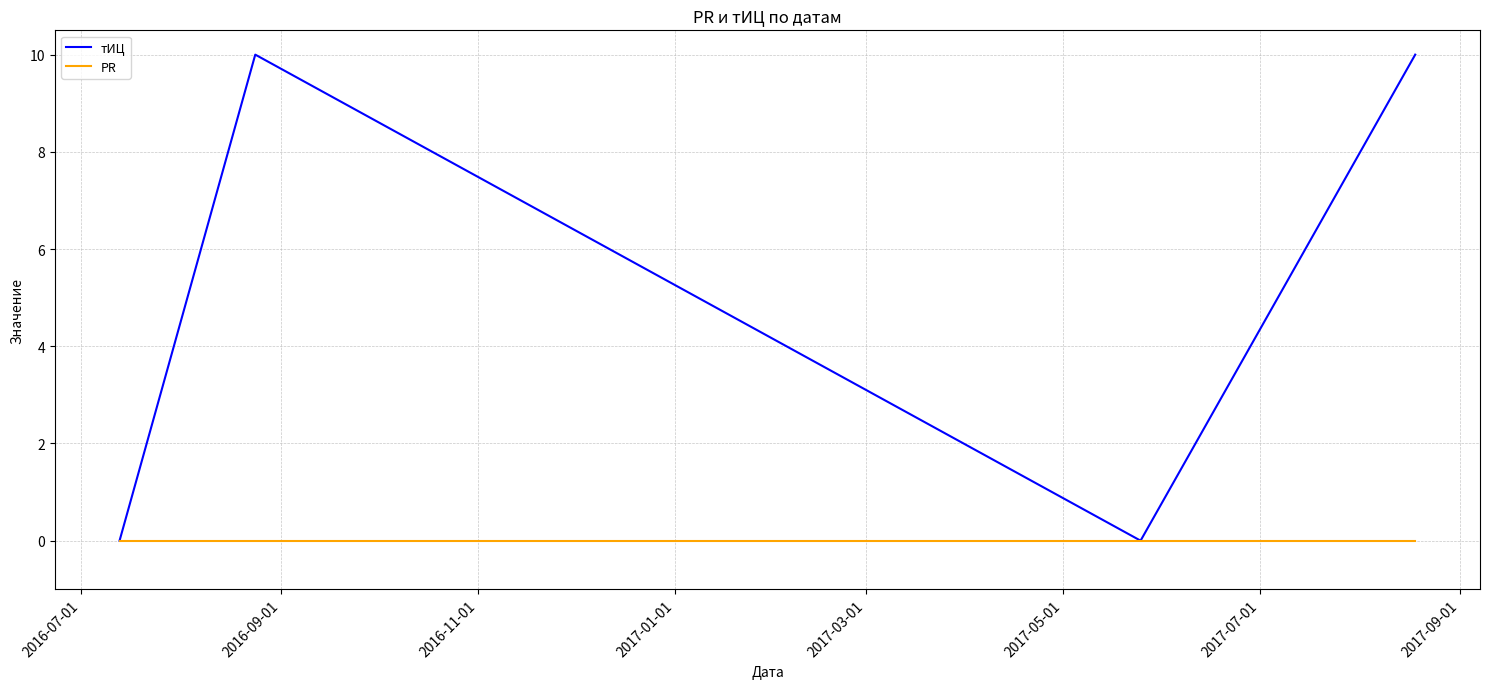

Which series has the widest spread of values?

тИЦ